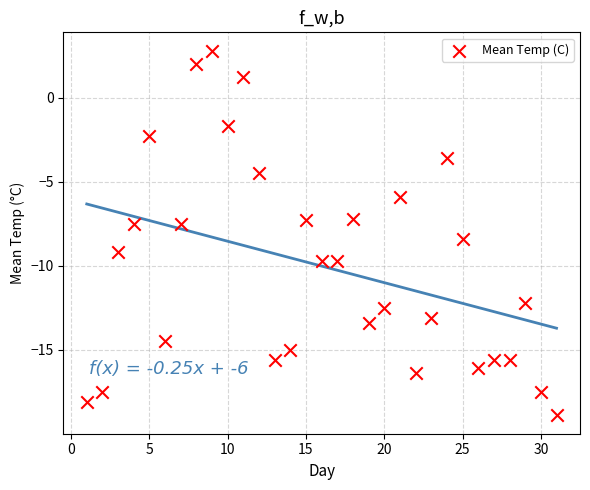

What is the range of Y values (max minus min)?

21.7